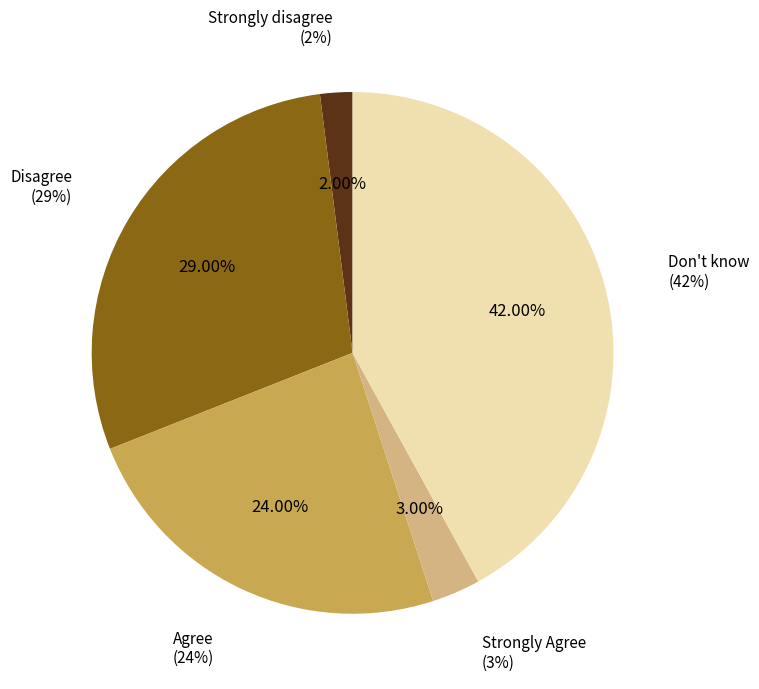

Is Don't know the majority of the pie?

No